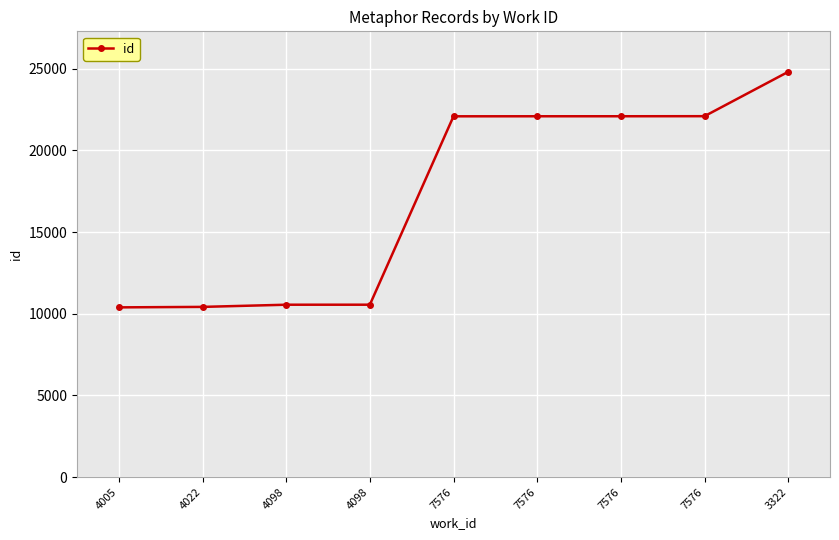

What is the average value?

17229